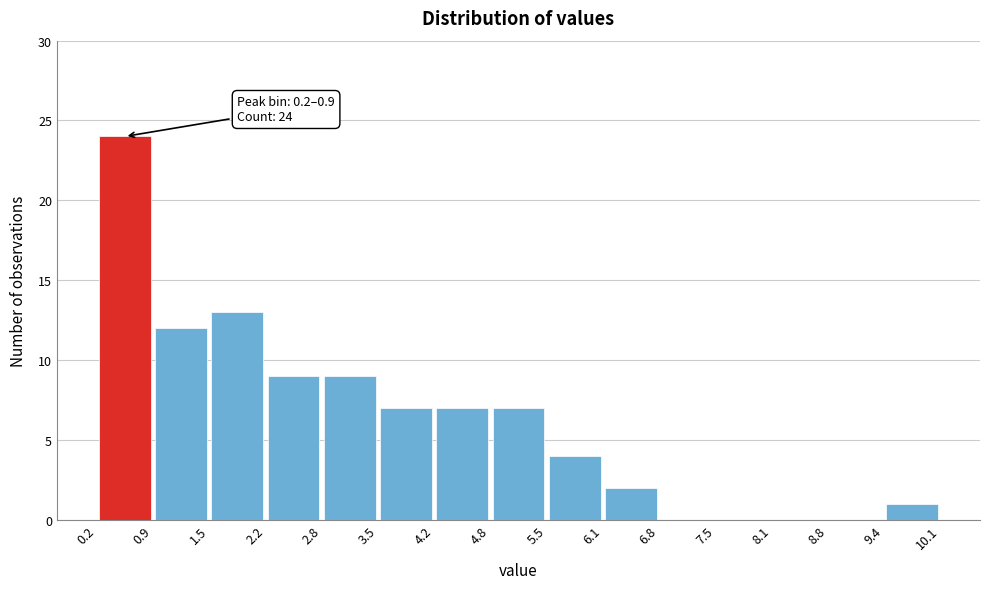

Which range on the x-axis has the tallest bar?

0.2 to 0.9